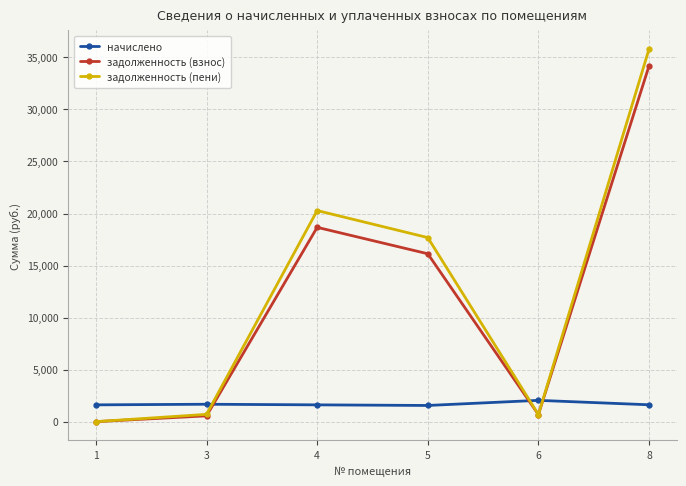

Read the задолженность (пени) value at 5.

17686.8